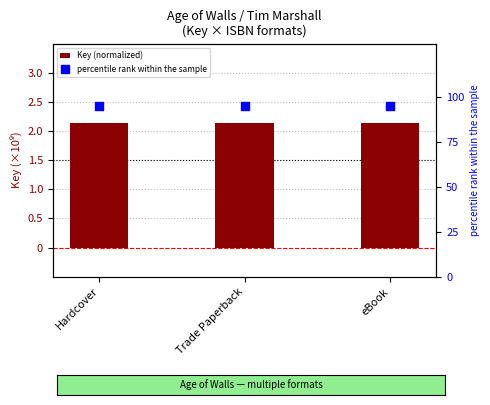

Which series has the largest total across all categories?

percentile rank within the sample